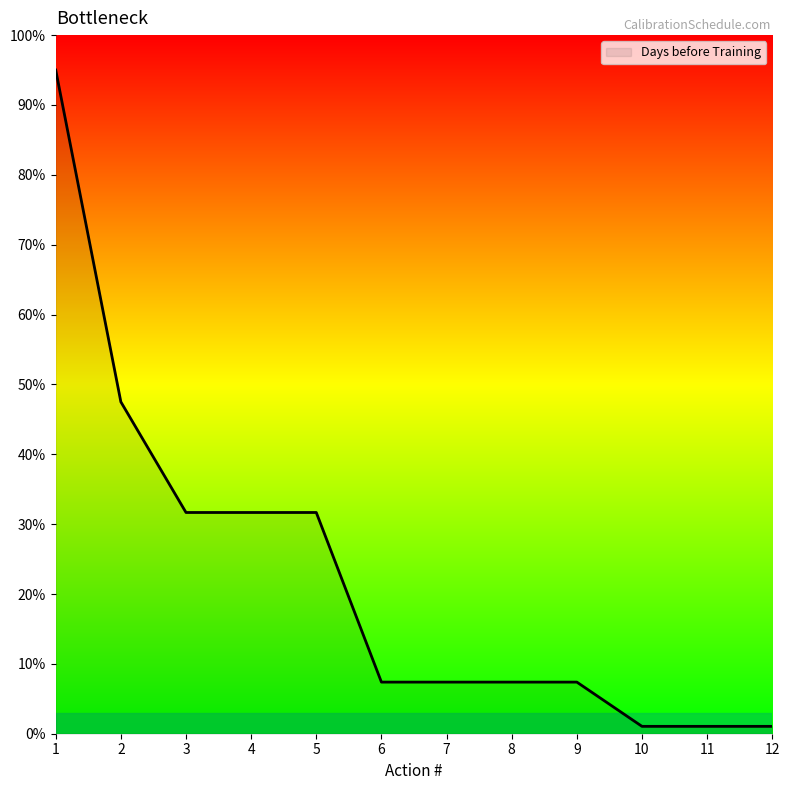

Reading left to right, extract all data points from this chart.

95.0	47.5	31.7	31.7	31.7	7.4	7.4	7.4	7.4	1.1	1.1	1.1